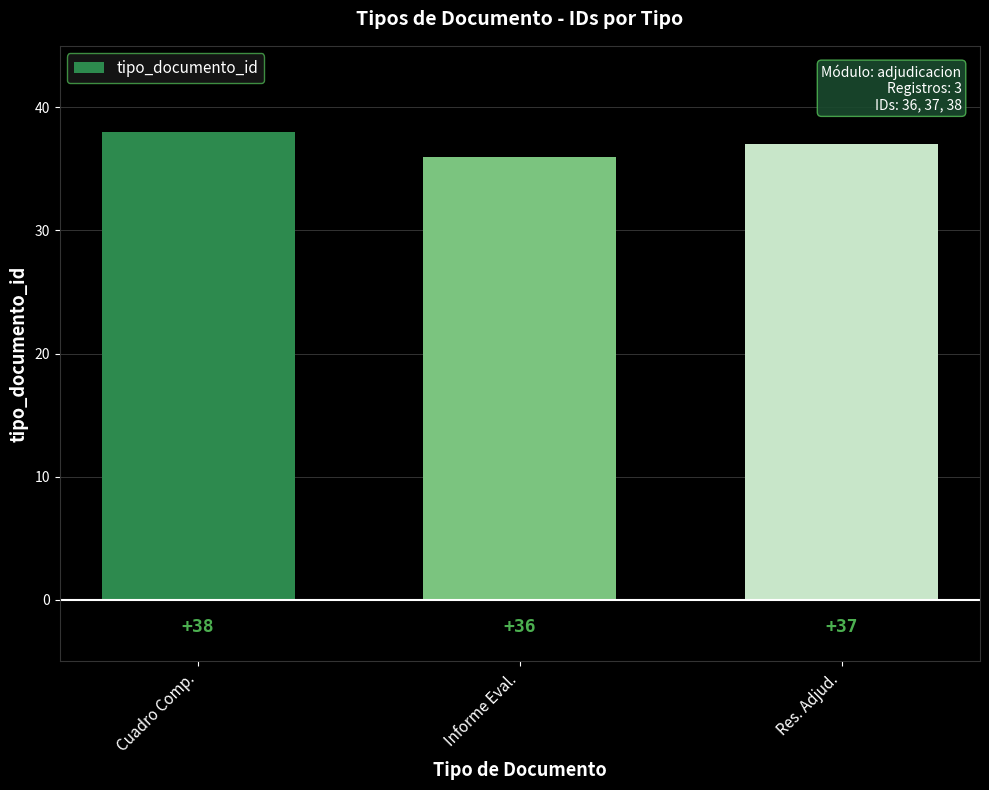

What is the change in value from Cuadro Comp. to Res. Adjud.?

-1